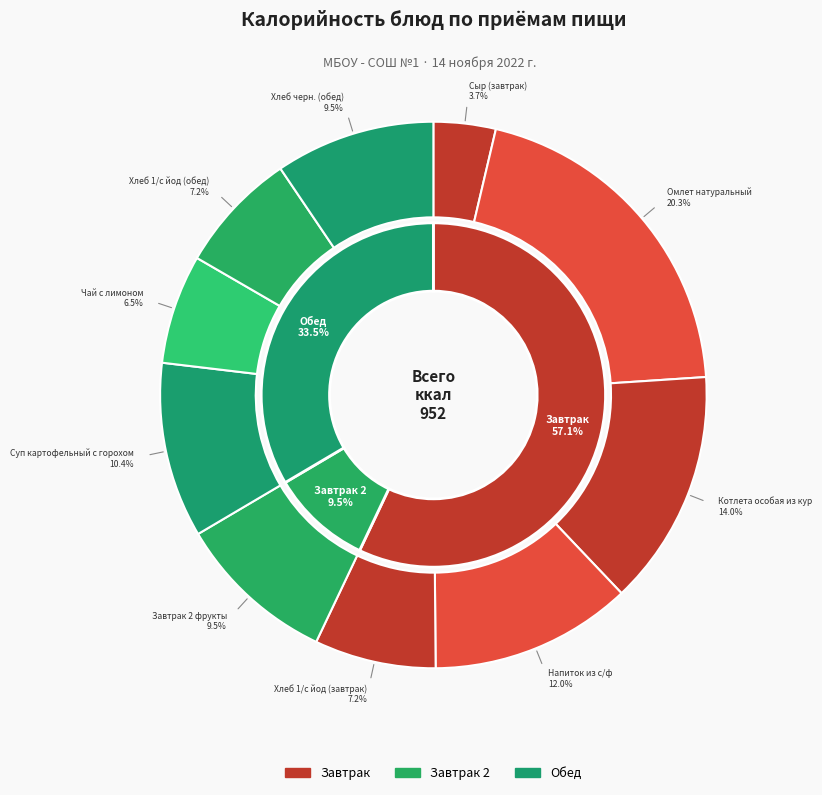

Is there any slice that represents more than half of the pie?

No